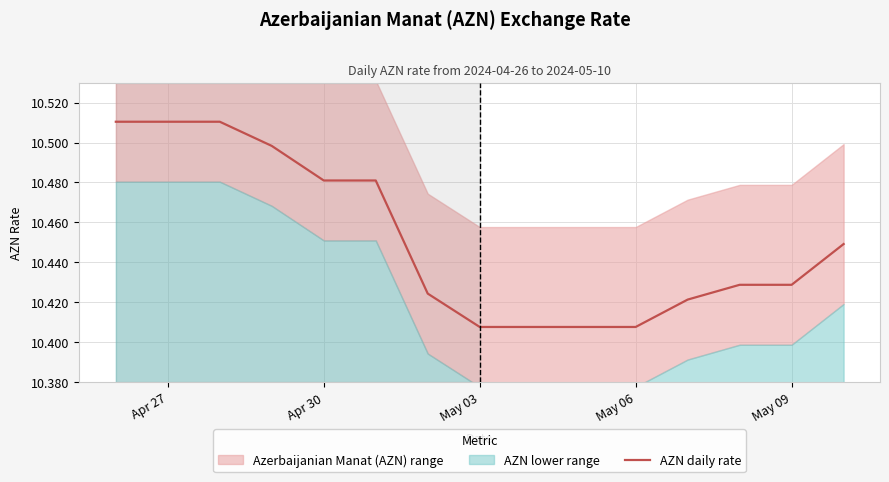

What is the ratio of the value at Apr 27 to the value at May 06?

1.0